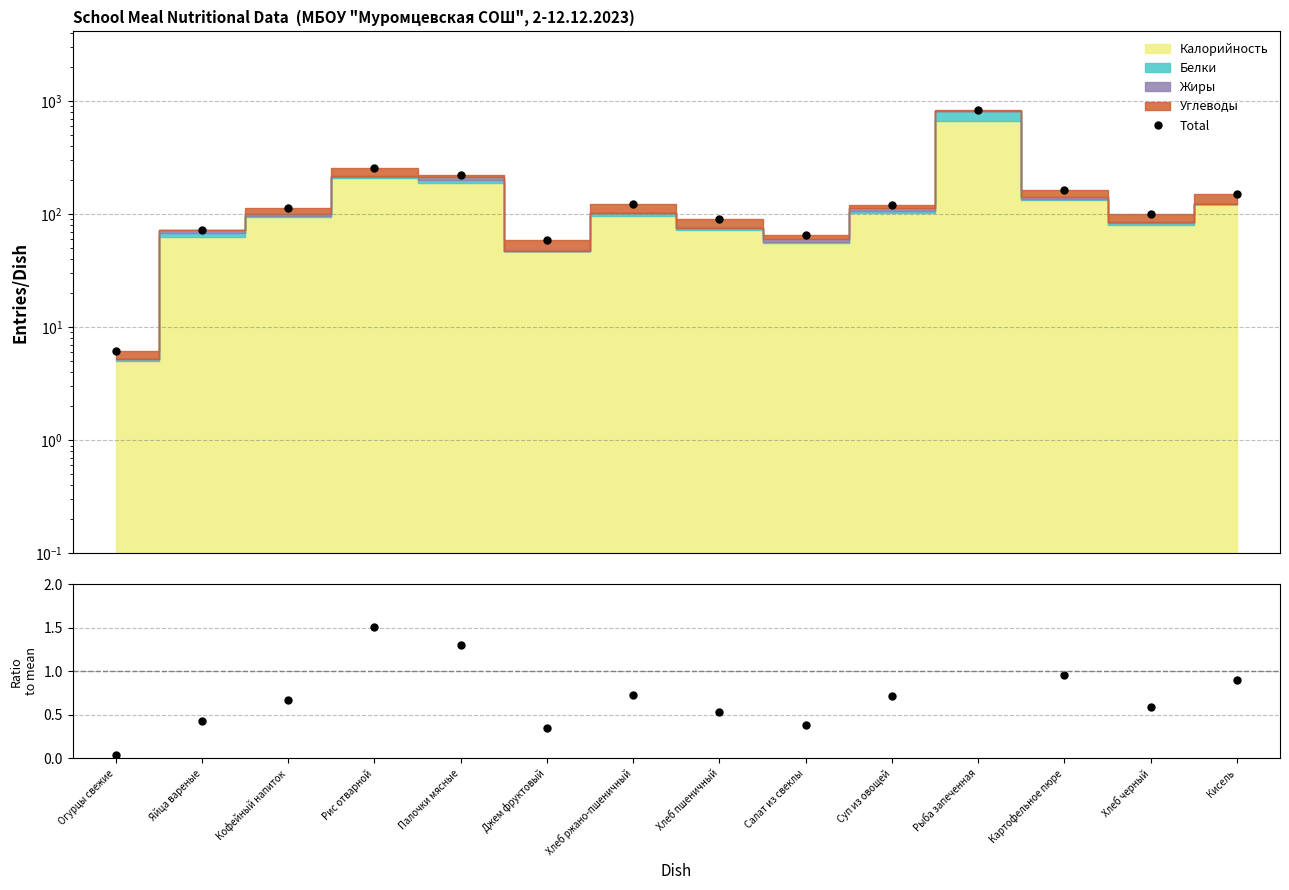

Where is the first local minimum for Ratio?

Джем фруктовый